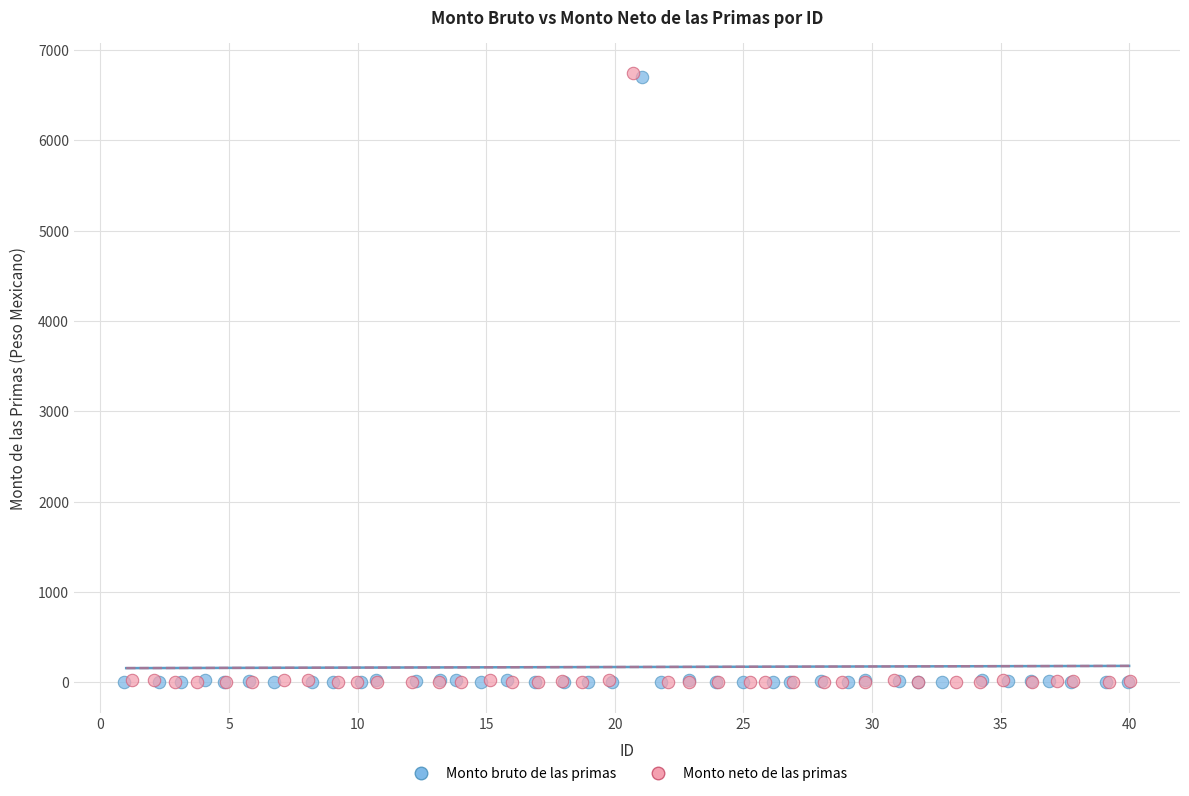

Which series has the widest spread of Y values?

Monto neto de las primas